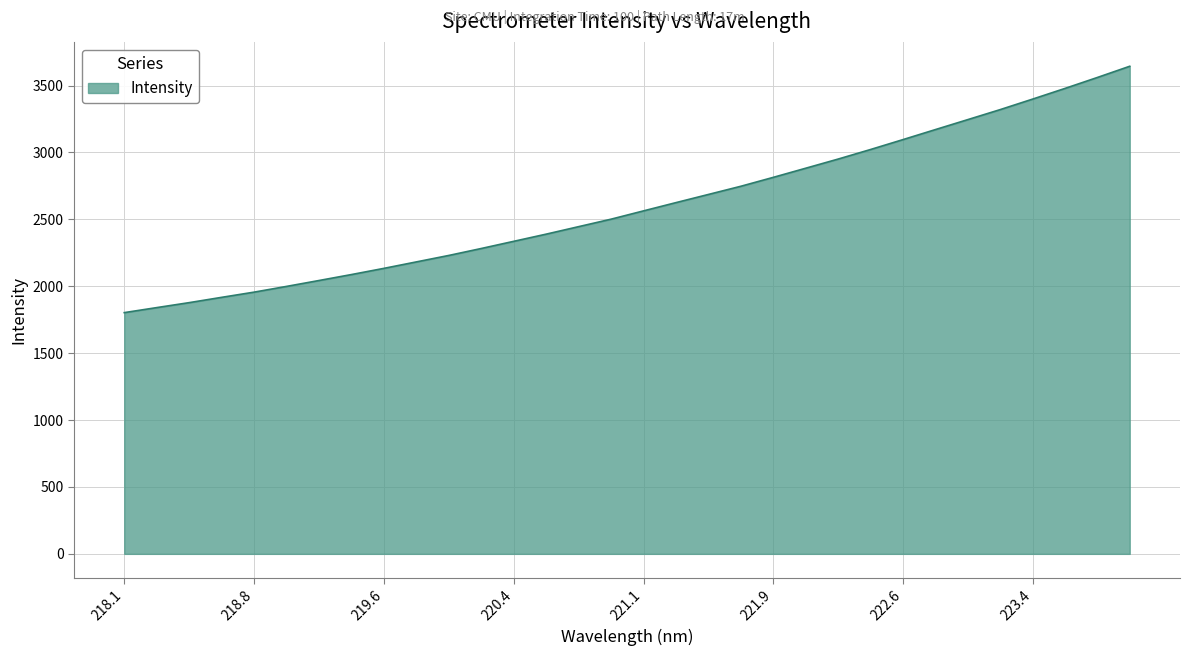

What is the maximum value shown in the chart?

3643.9